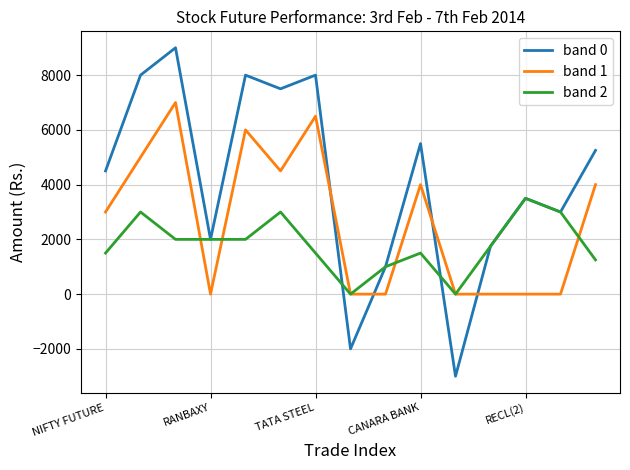

Which series has the widest spread of values?

band 0